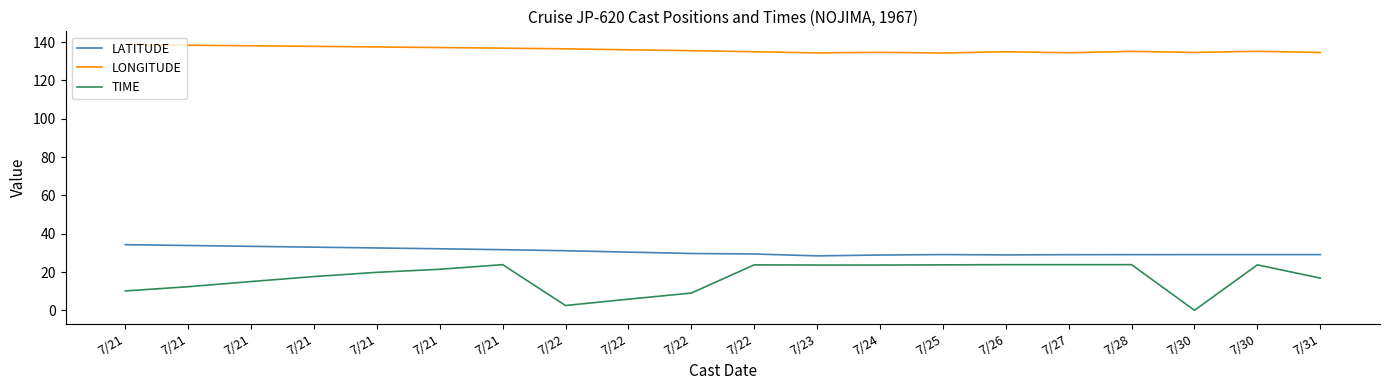

Which series has the largest range (max minus min)?

TIME